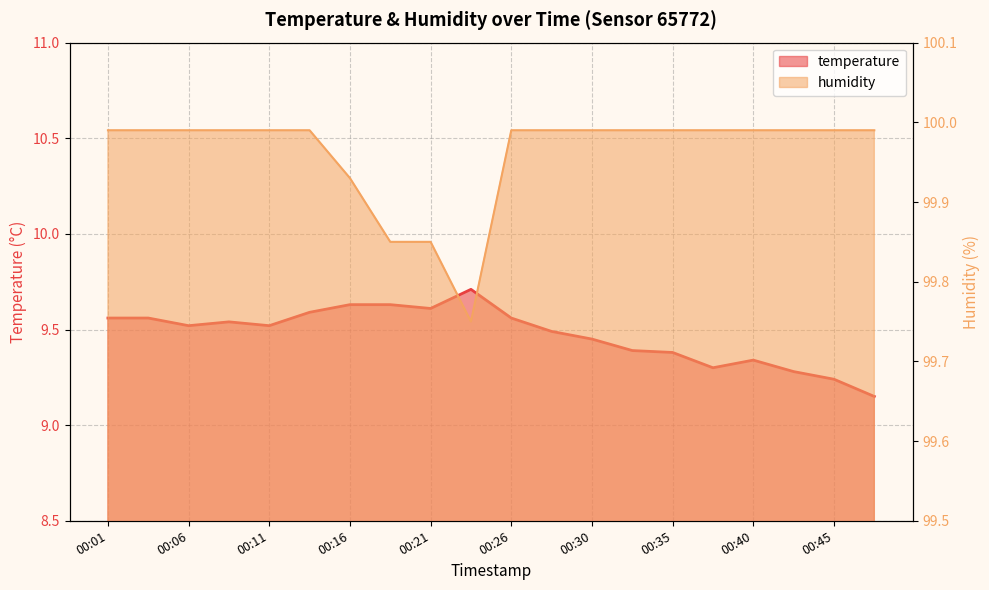

Does the chart have visible grid lines?

Yes